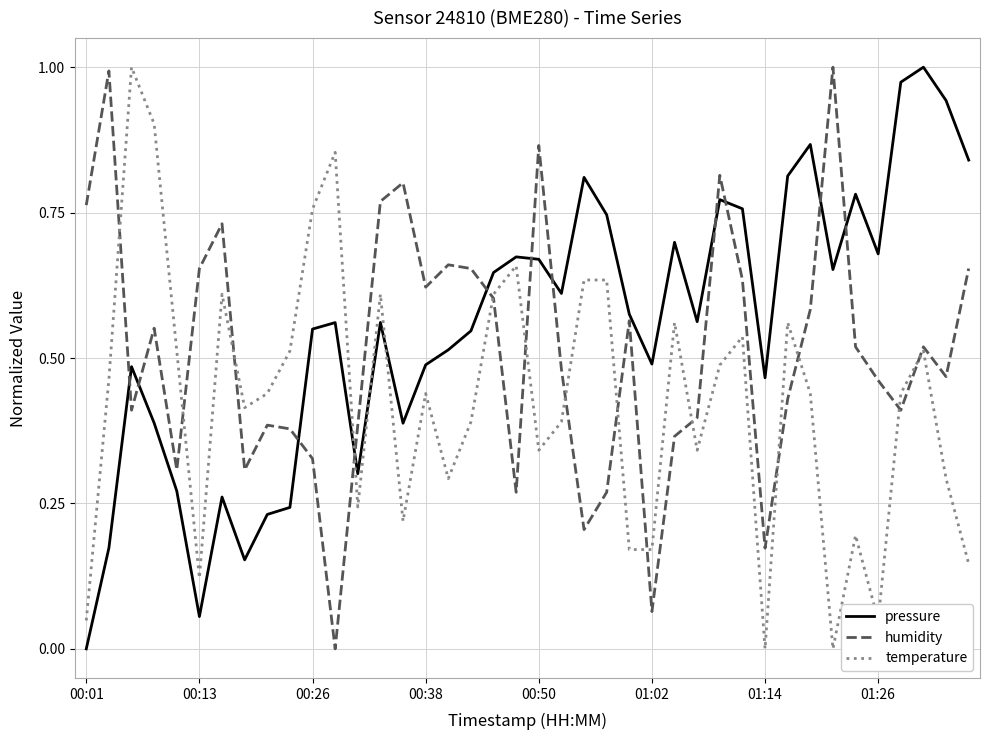

Which series ends up on top after the final intersection of humidity and pressure?

pressure